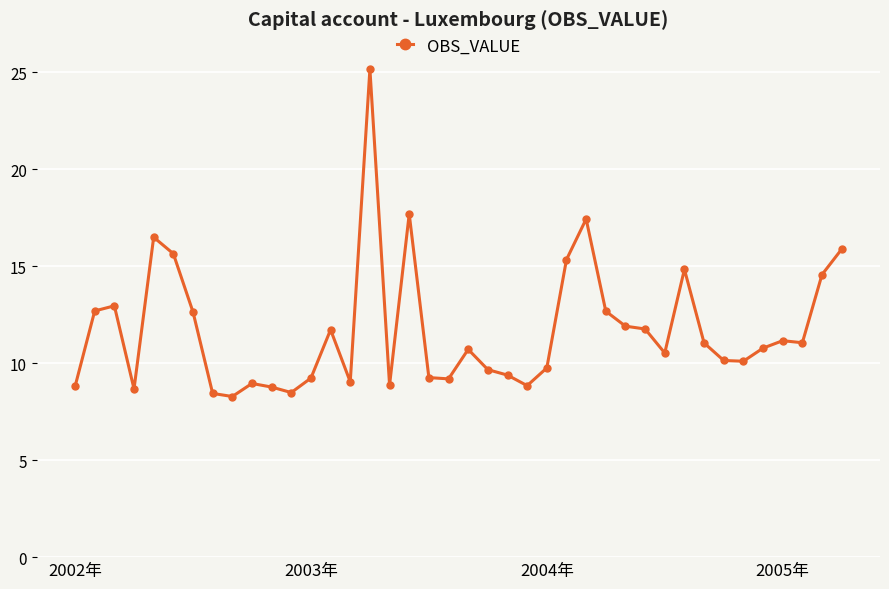

What is the value of the 22nd point from the left?

9.7